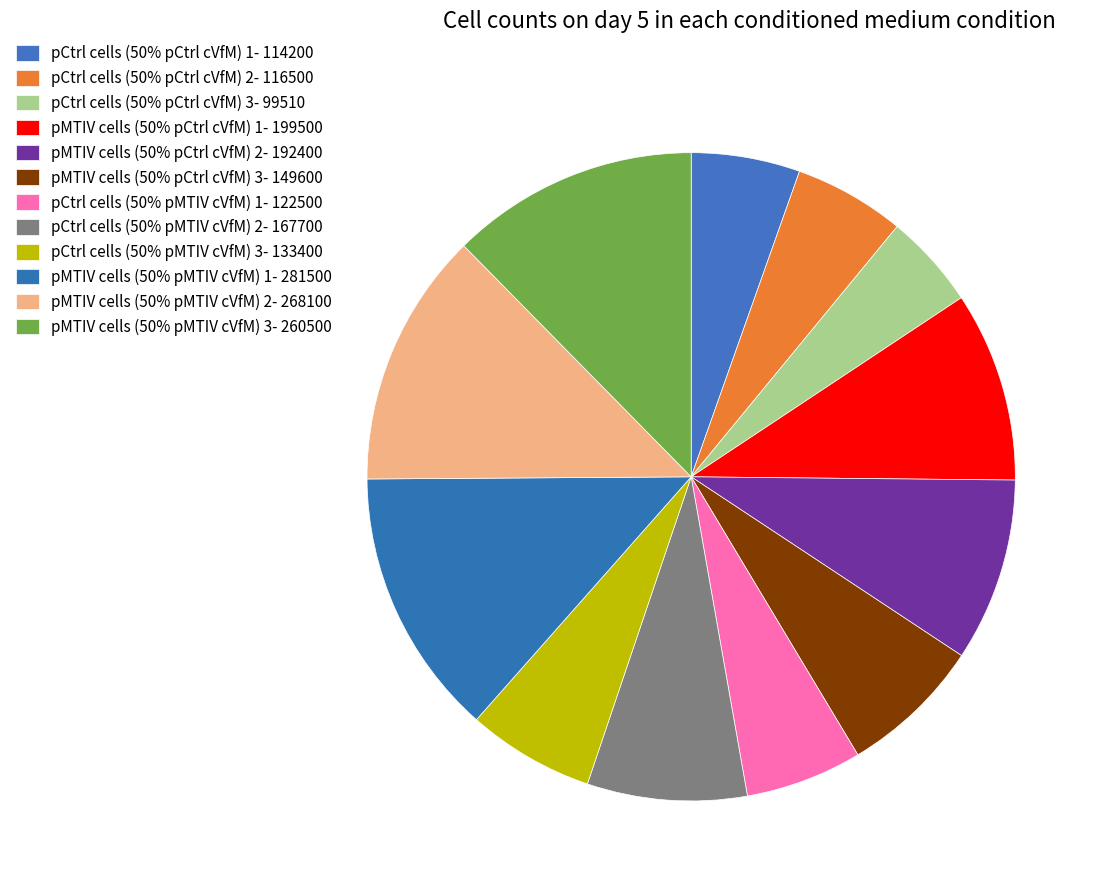

To the nearest percent, what is the combined percentage of pMTIV cells (50% pCtrl cVfM) 1 and pMTIV cells (50% pCtrl cVfM) 2?

19%